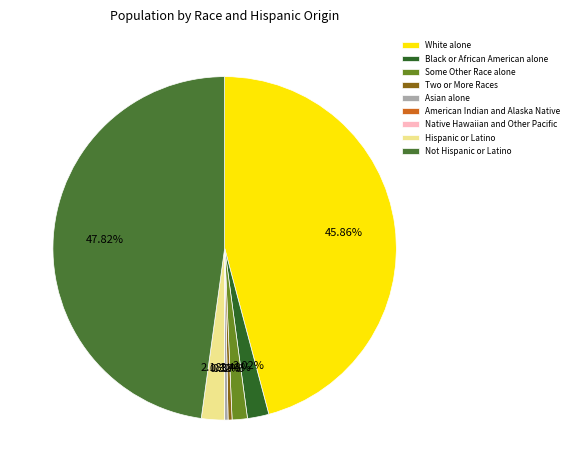

To the nearest percent, what is the average slice percentage?

11%